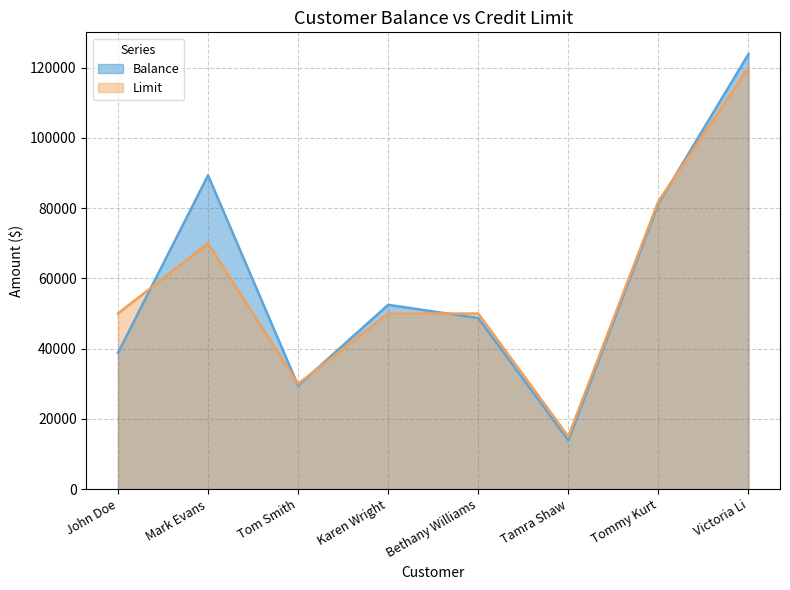

What is the difference between the maximum and minimum values in the Limit series?

105000.0